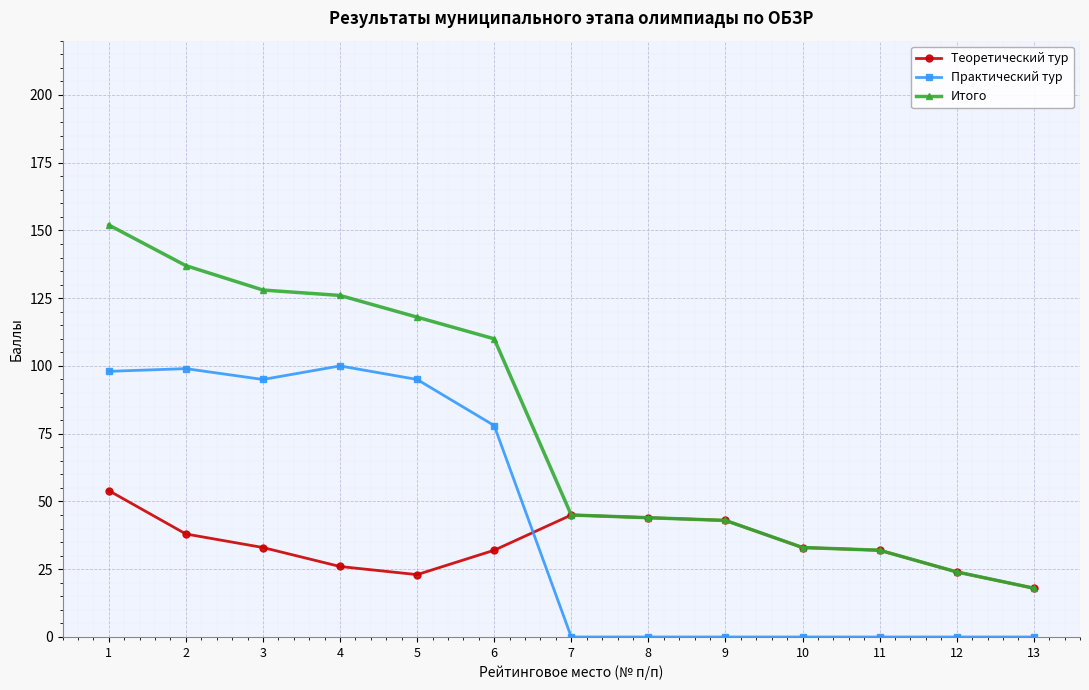

What is the difference between the Теоретический тур values at 5 and 7?

22